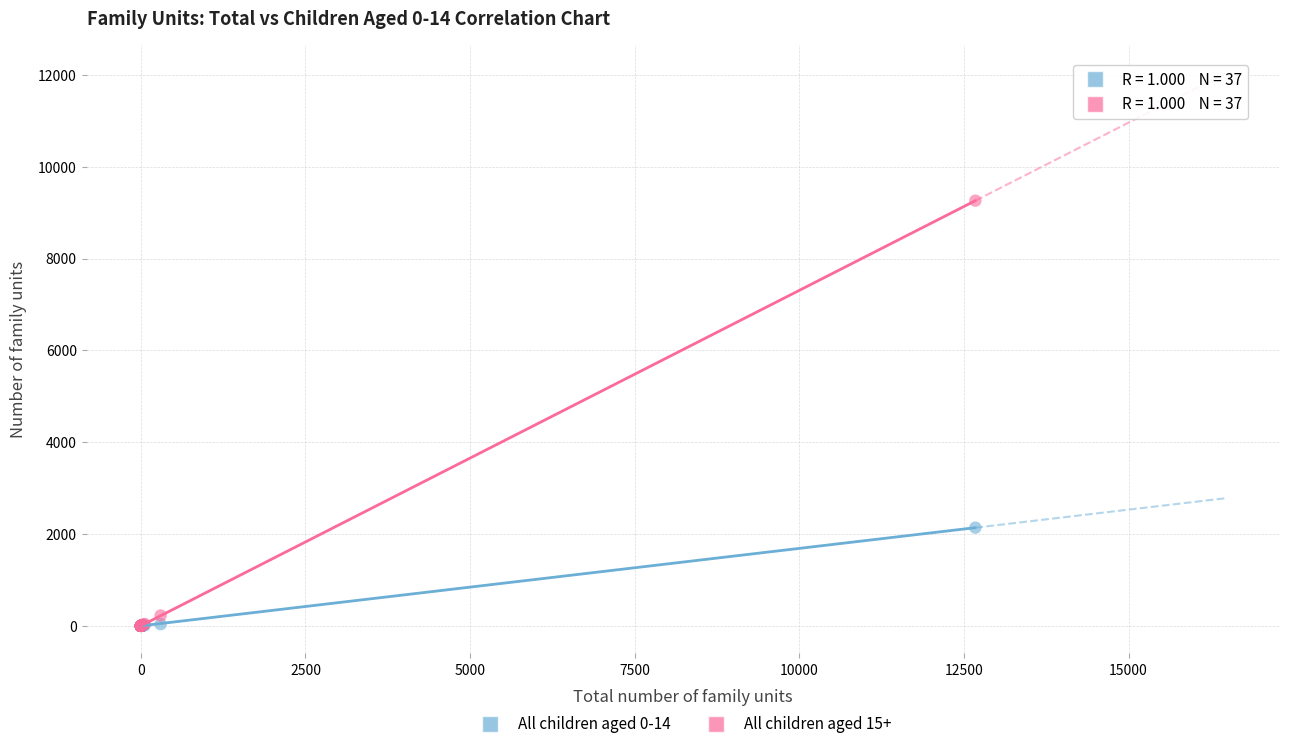

Across all series, what Y value is closest to 4631?

2139